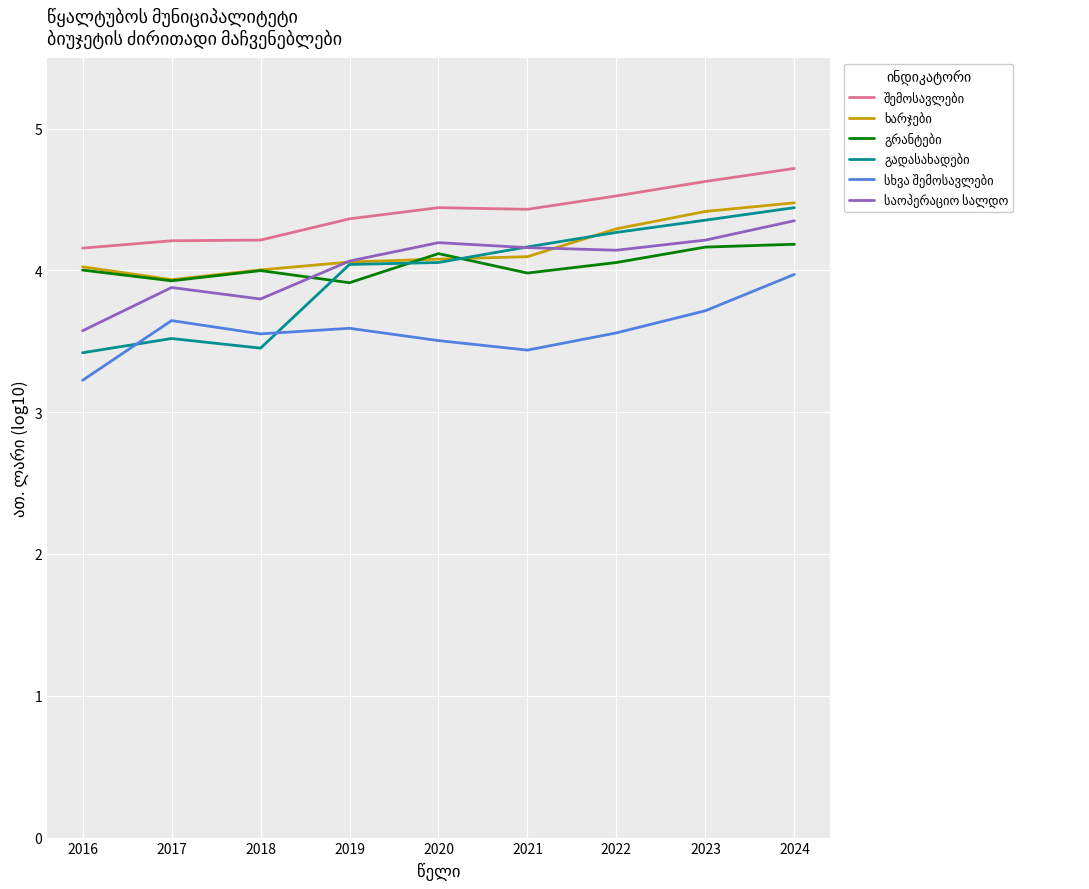

What is the spread (max minus min) of values at 2021?

1.0